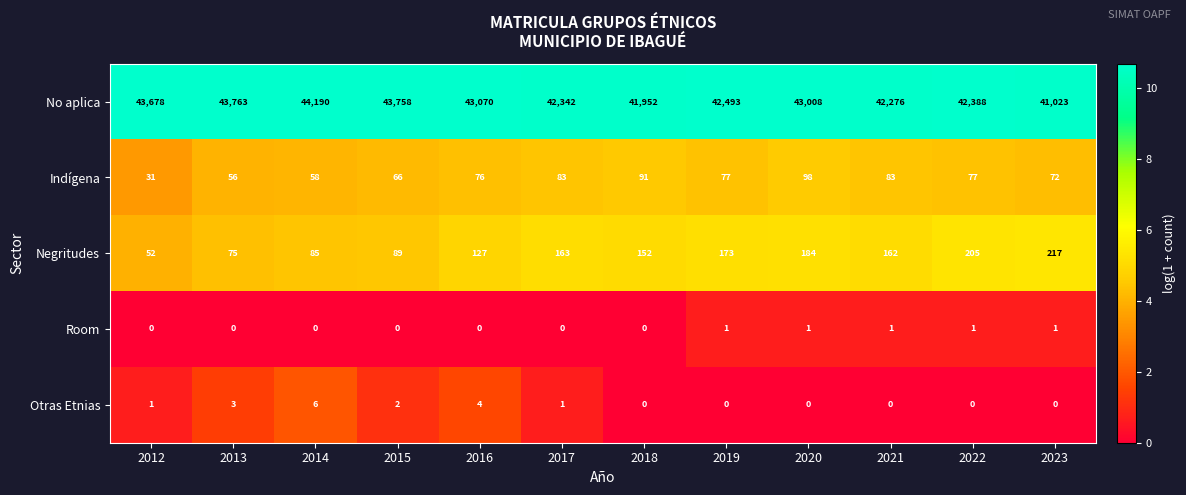

At which label does No aplica reach its minimum?

2023